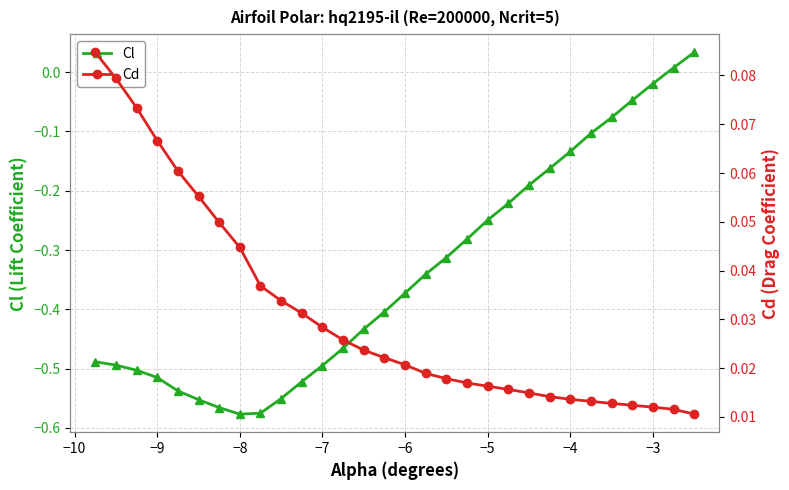

The Cl series shows -0.9 at −7. True or false?

False